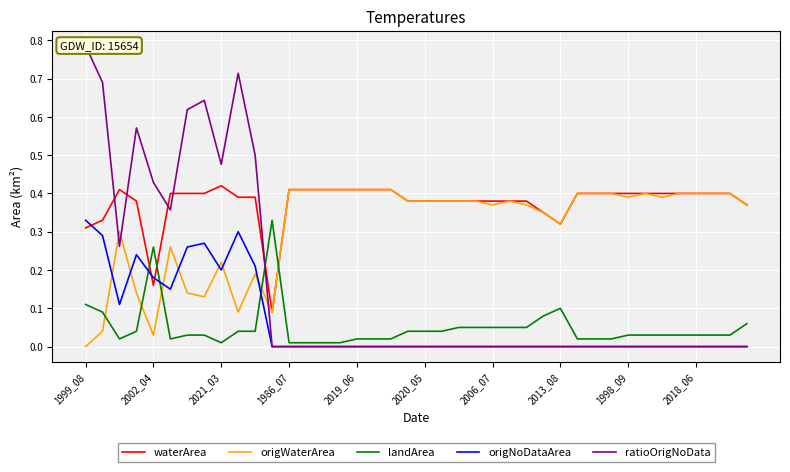

Between 11 and 30, which series saw the biggest shift?

waterArea